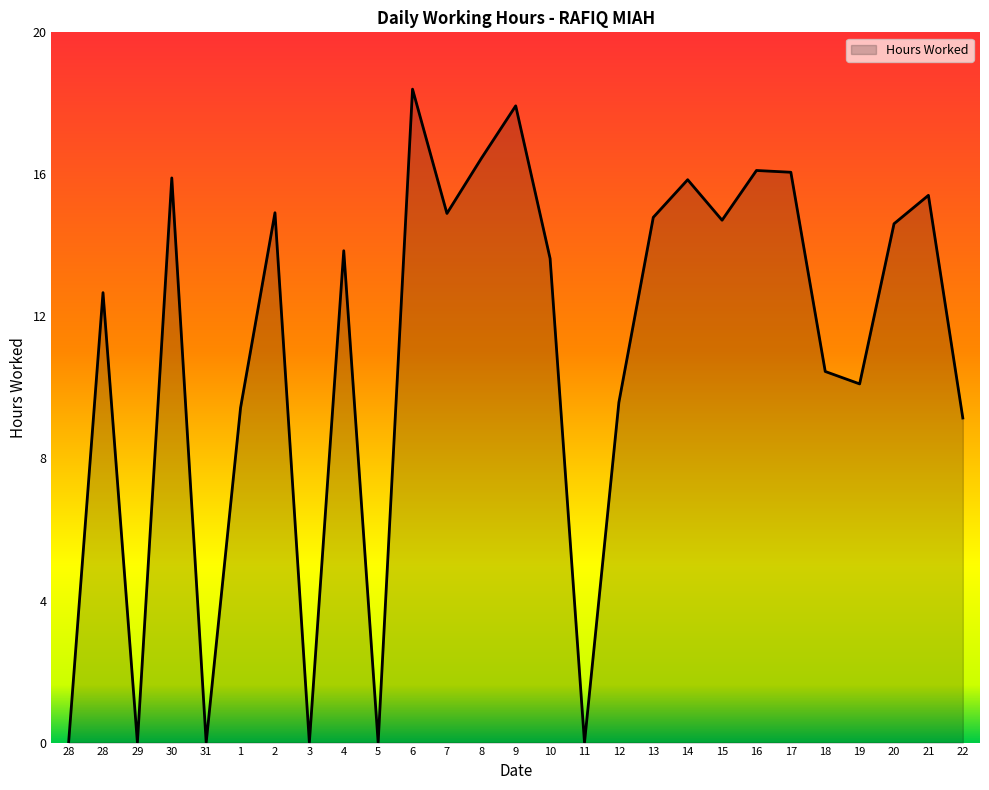

At which category does the data reach its first local valley?

29